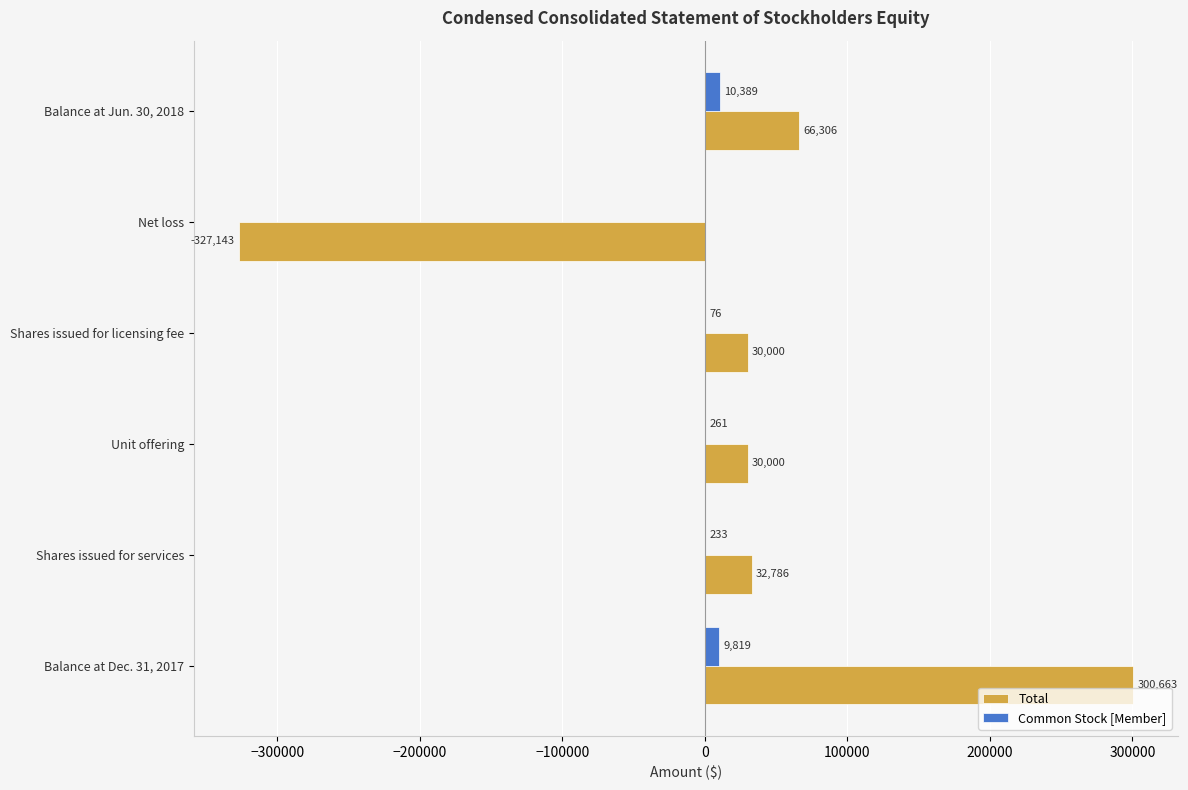

What is the sum of the Common Stock [Member] values at Unit offering and Balance at Dec. 31, 2017?

10080